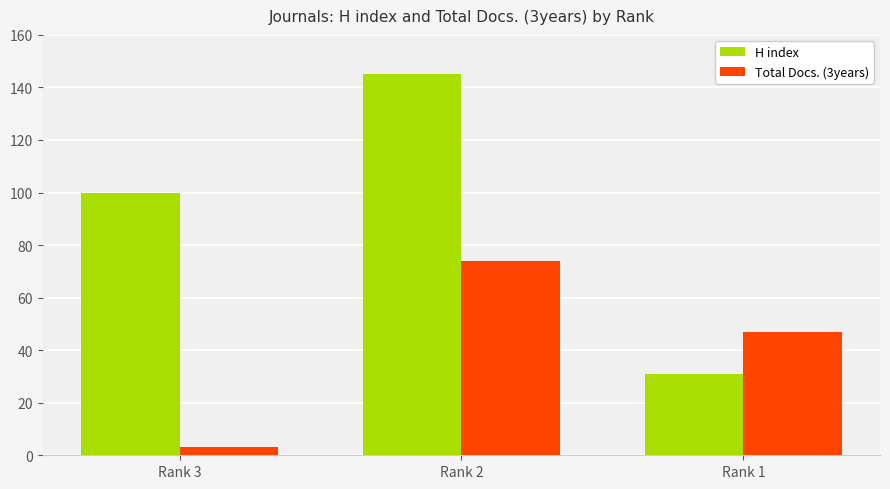

What are all the series names shown in the legend?

H index, Total Docs. (3years)